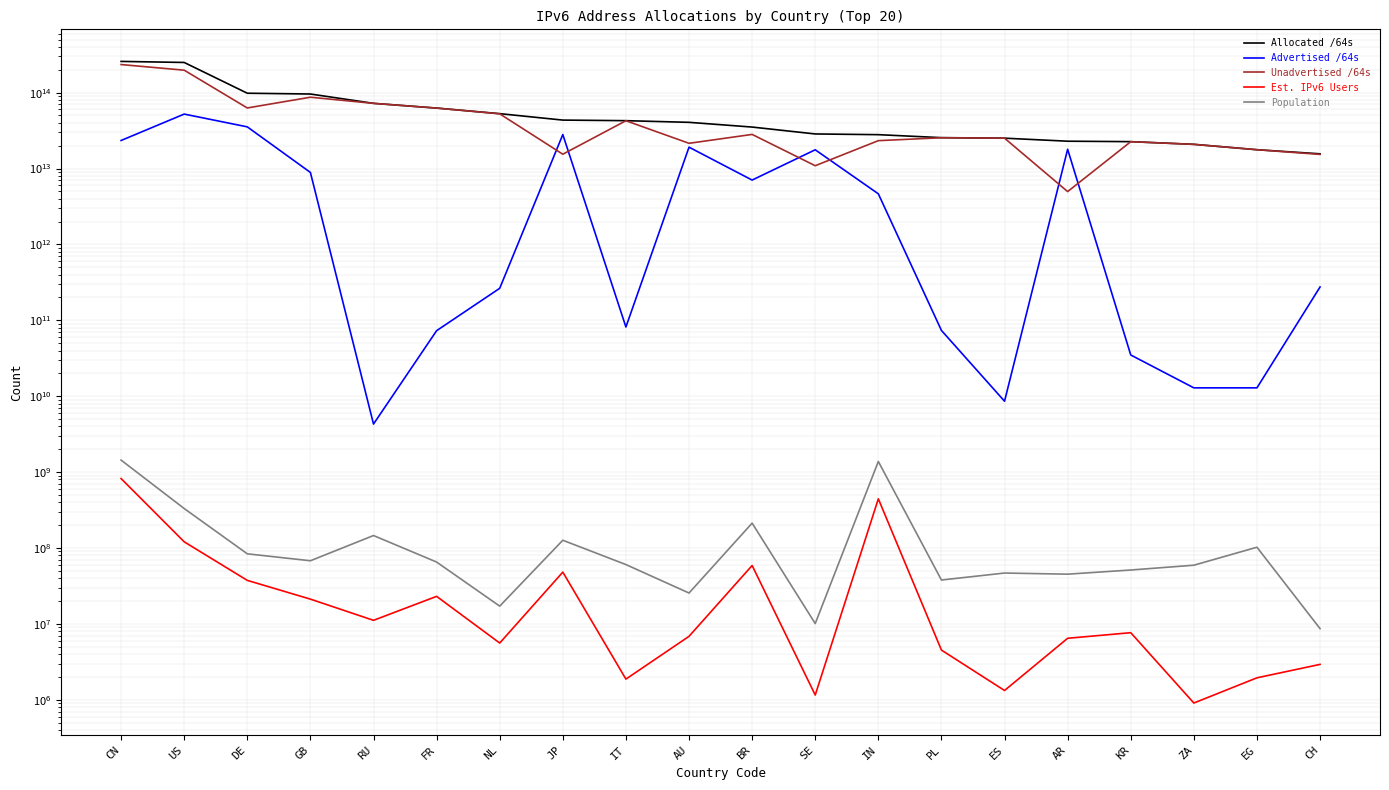

How many lines are shown in the chart?

5